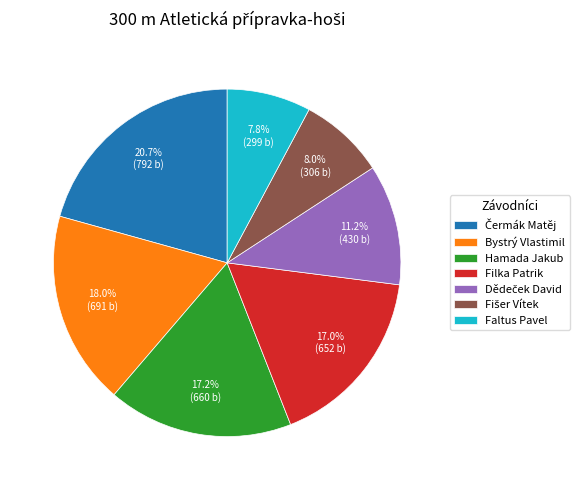

Does Filka Patrik represent more than half of the total?

No